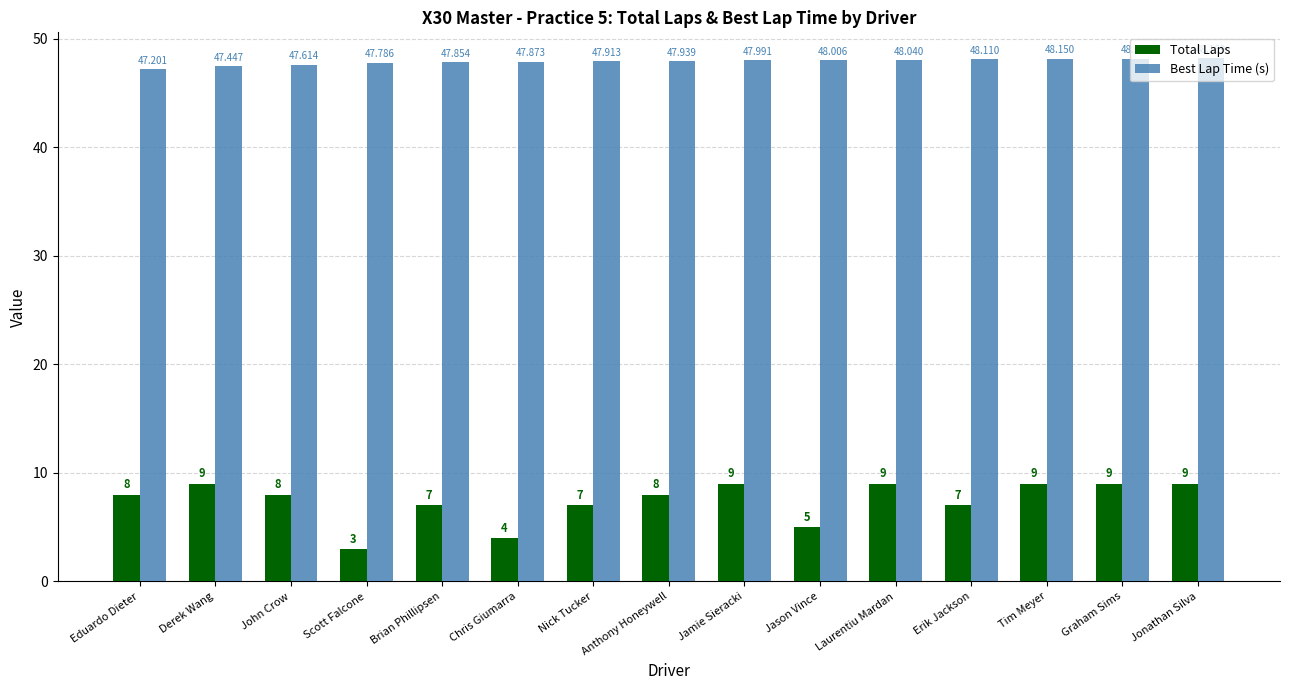

Between Scott Falcone and Jason Vince, which series saw the biggest shift?

Total Laps